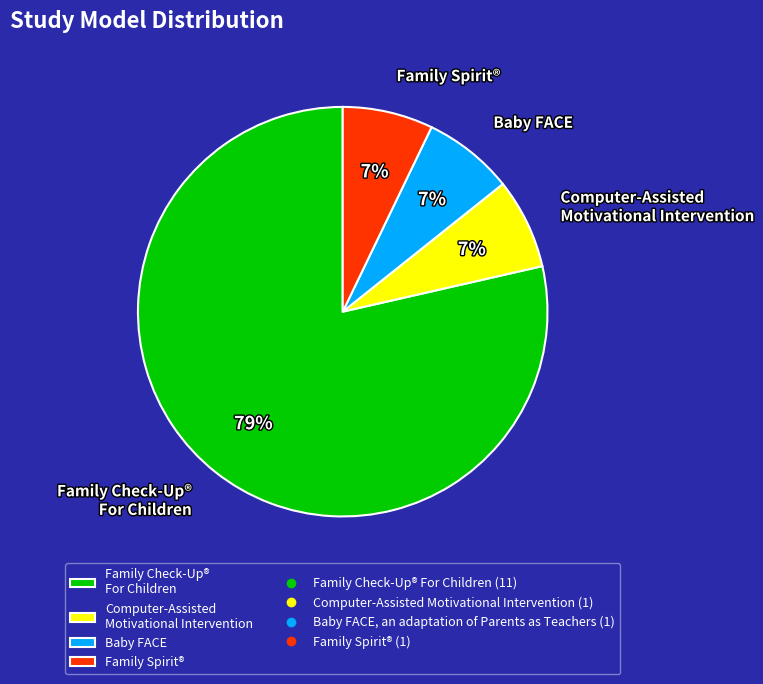

Is it true that Family Check-Up® For Children is 79% of the pie?

True